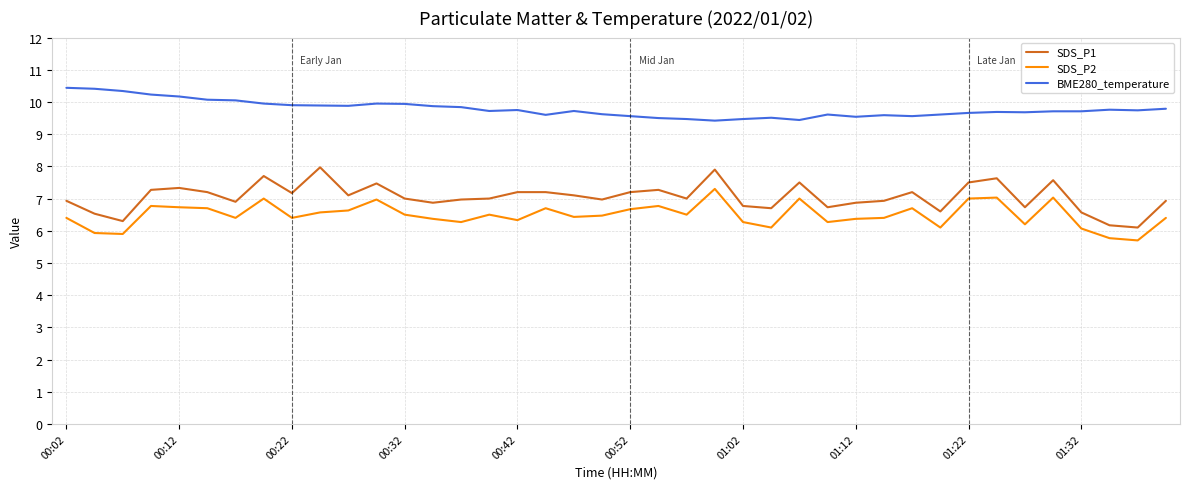

True or false: SDS_P1 and BME280_temperature intersect in this chart.

False